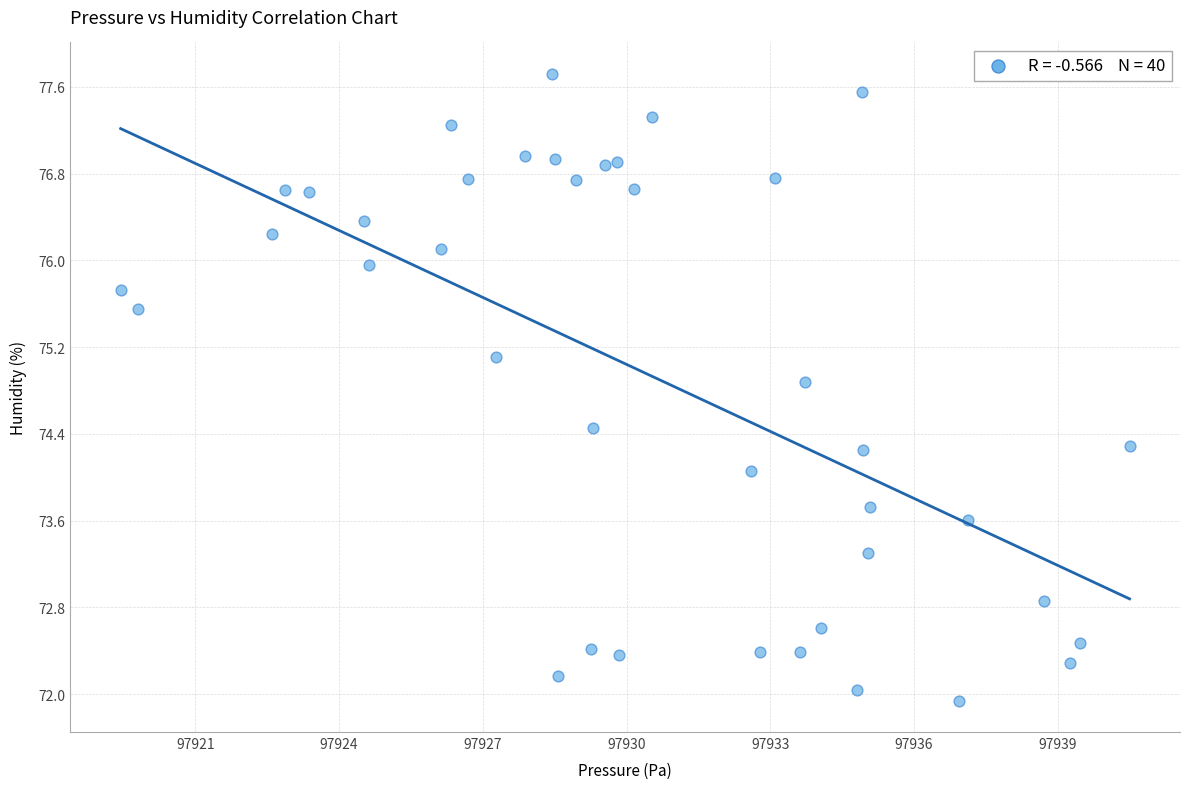

What is the range of X values (max minus min)?

21.1